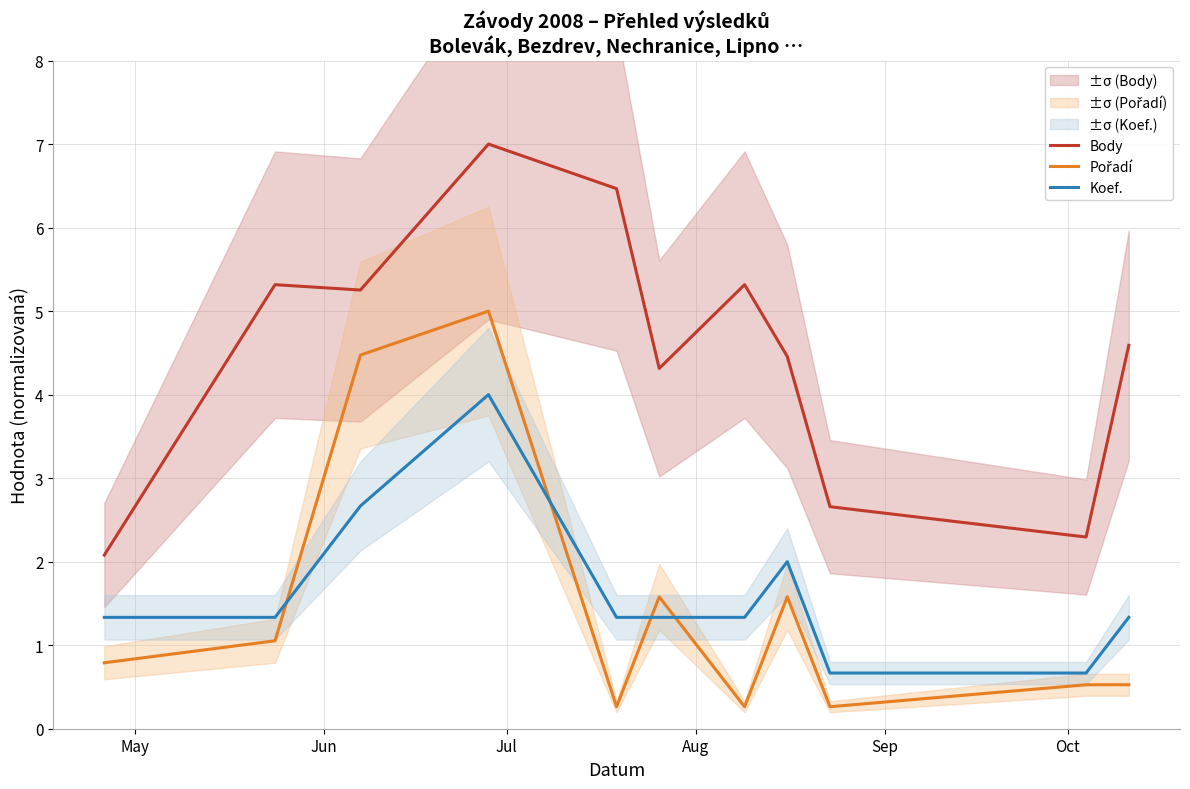

List the series in order of their peak value, highest first.

Body, Pořadí, Koef.